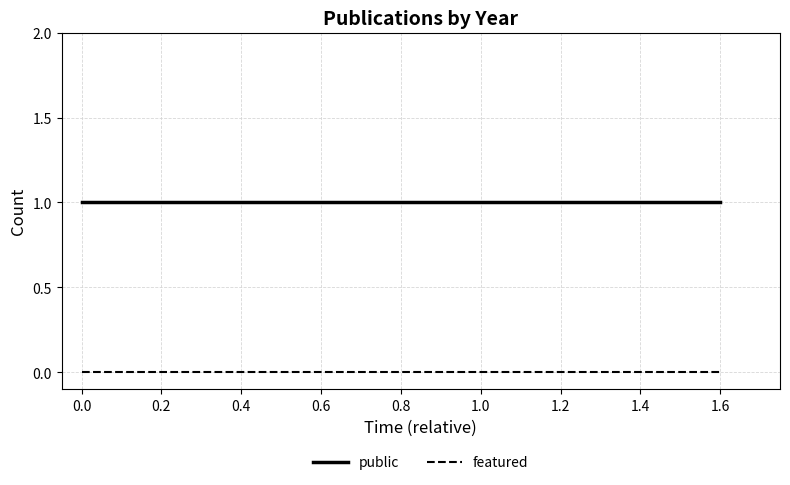

What position from the right is 0.8?

2